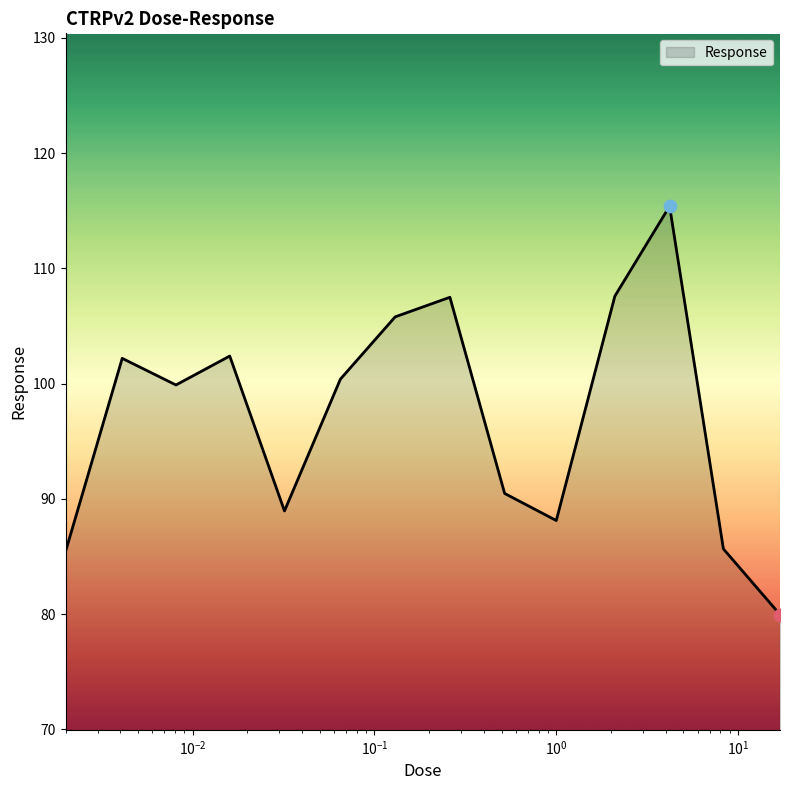

What is the greatest value displayed?

115.4